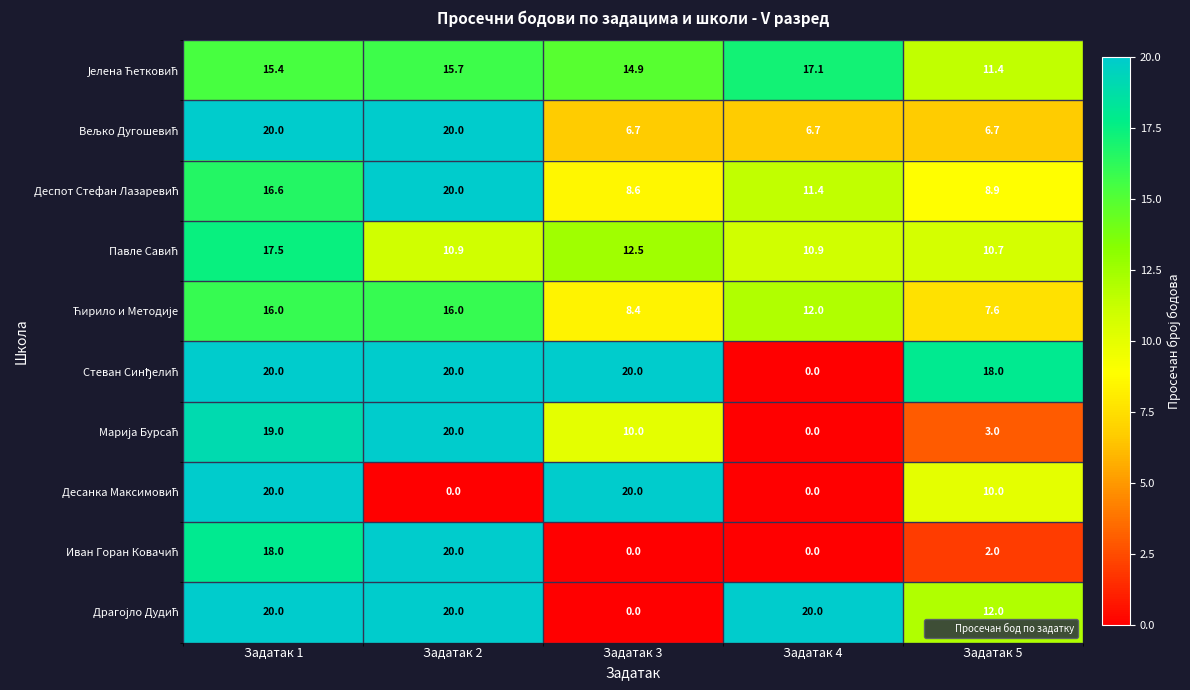

At which category is the sum across all series the highest?

Задатак 1